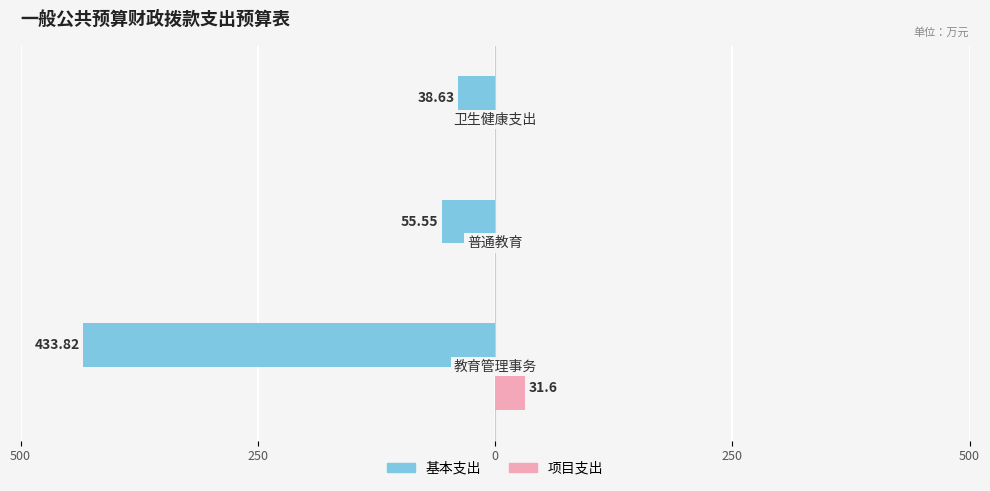

Which series has the largest range (max minus min)?

基本支出